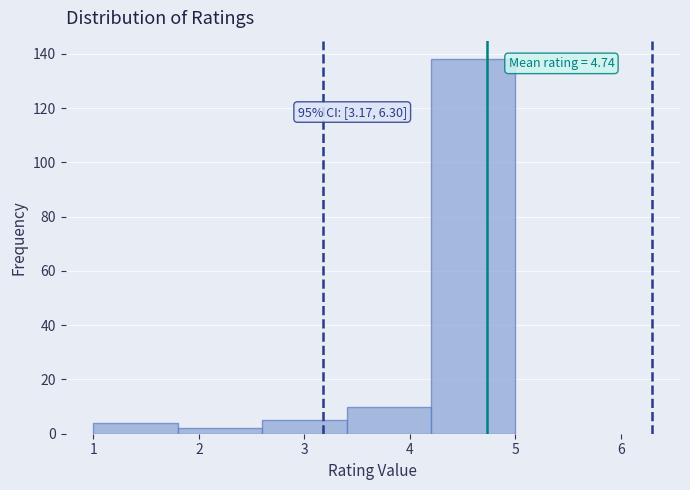

Over which range of the x-axis is the bar tallest?

4.2 to 5.0